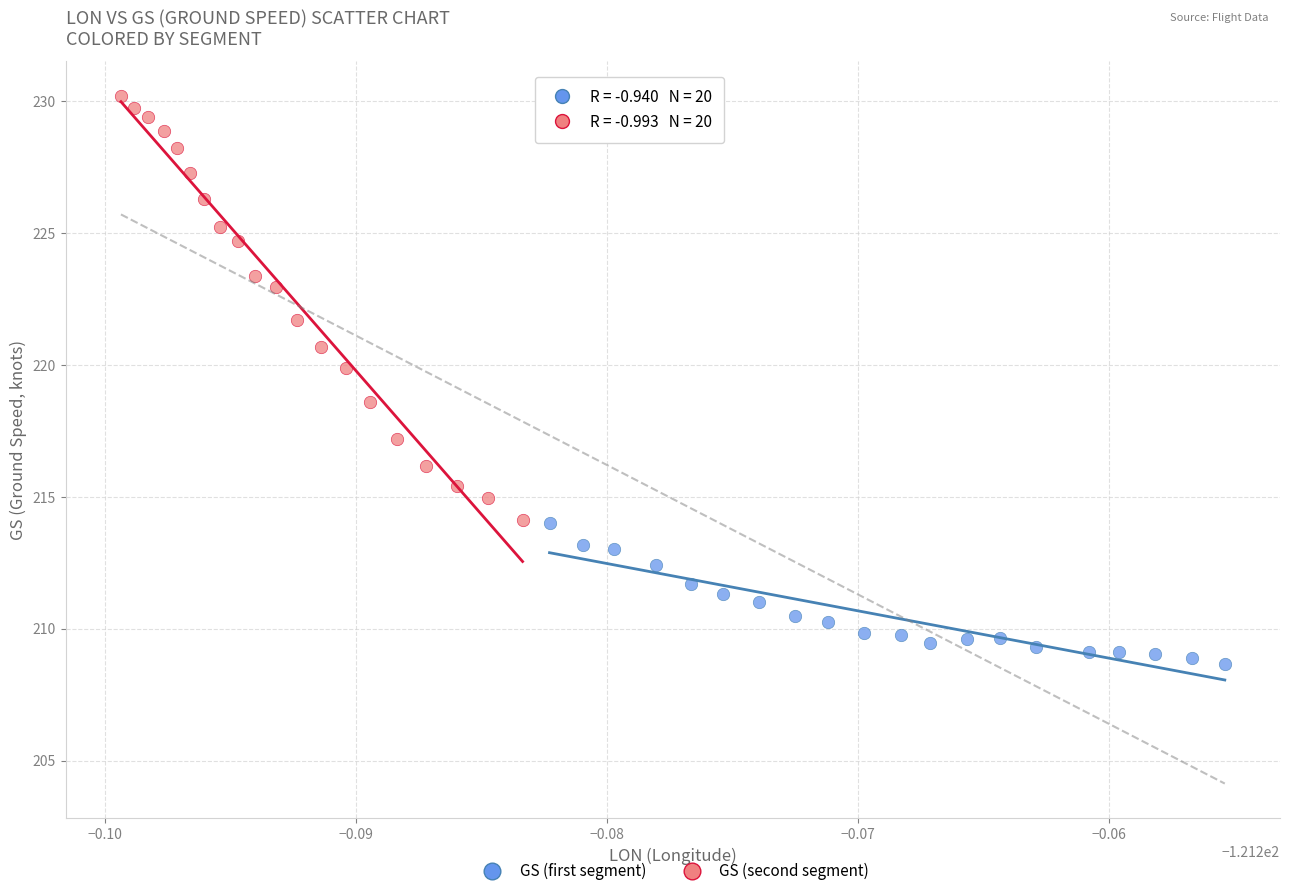

Which series contains the highest Y value?

GS (second segment)